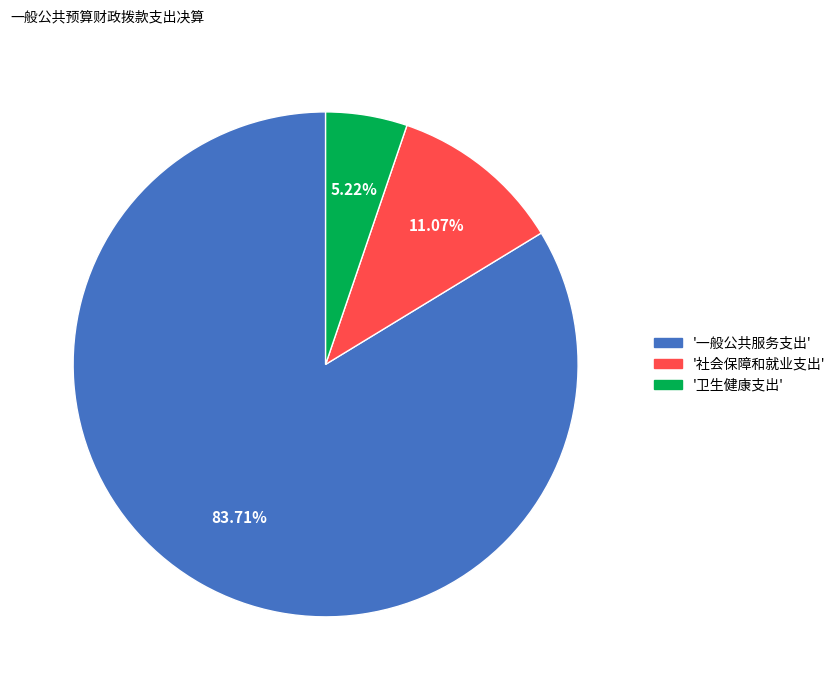

Is there a majority slice in this chart?

Yes